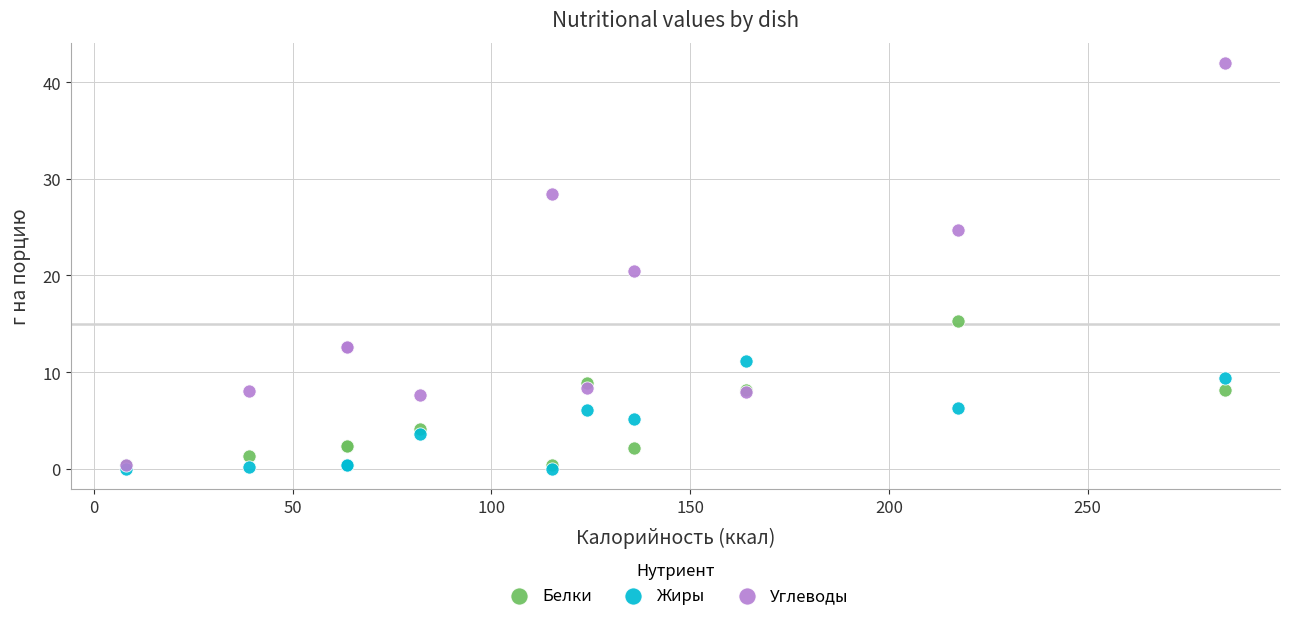

In the Углеводы series, what Y value is closest to 21?

20.5